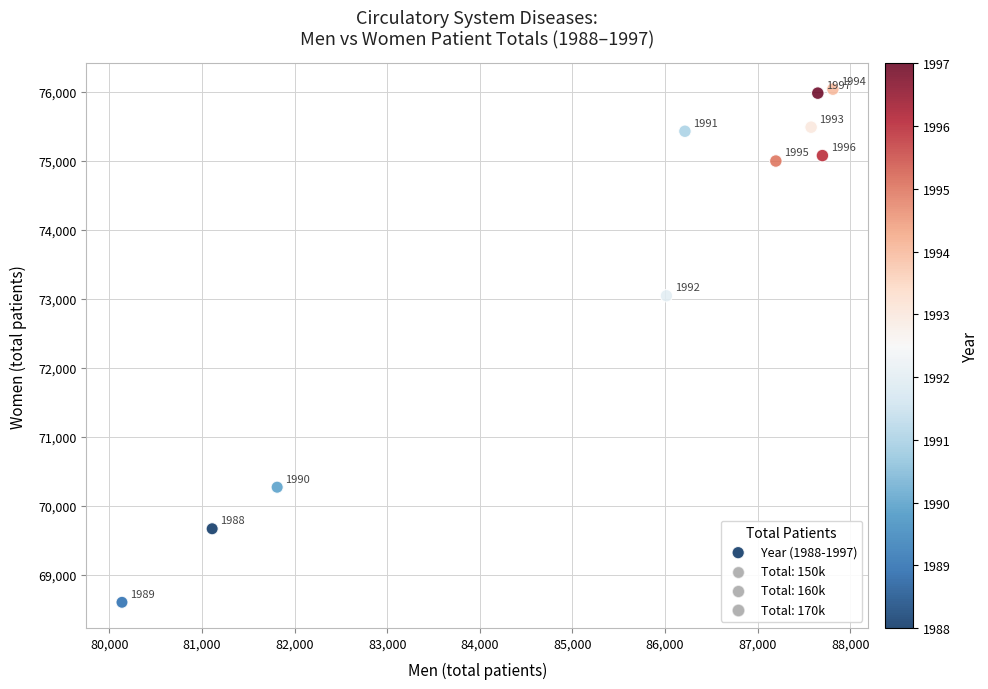

What is the average X value?

85322